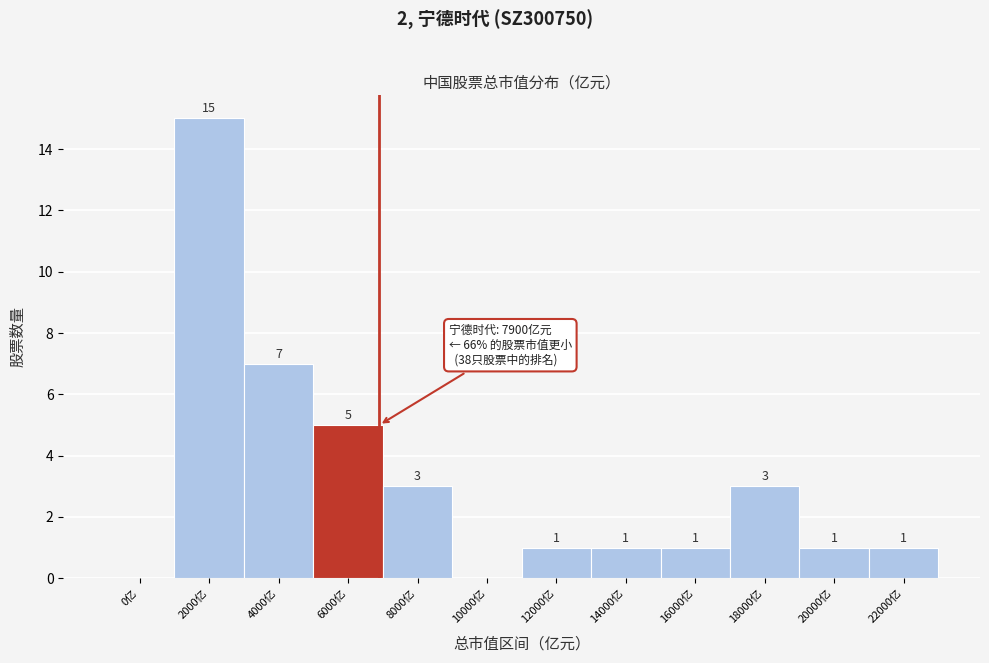

Reading left to right, transcribe all the data shown in this chart.

0亿=0	2000亿=15	4000亿=7	6000亿=5	8000亿=3	10000亿=0	12000亿=1	14000亿=1	16000亿=1	18000亿=3	20000亿=1	22000亿=1